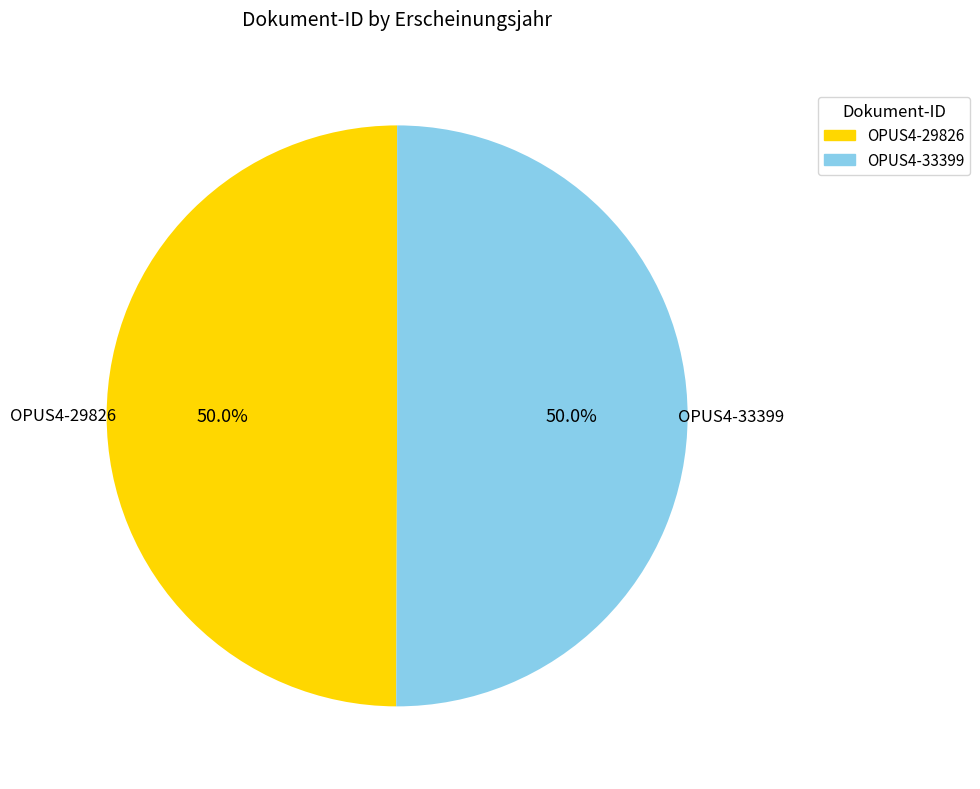

Do OPUS4-29826 and OPUS4-33399 together represent more than half of the pie?

Yes